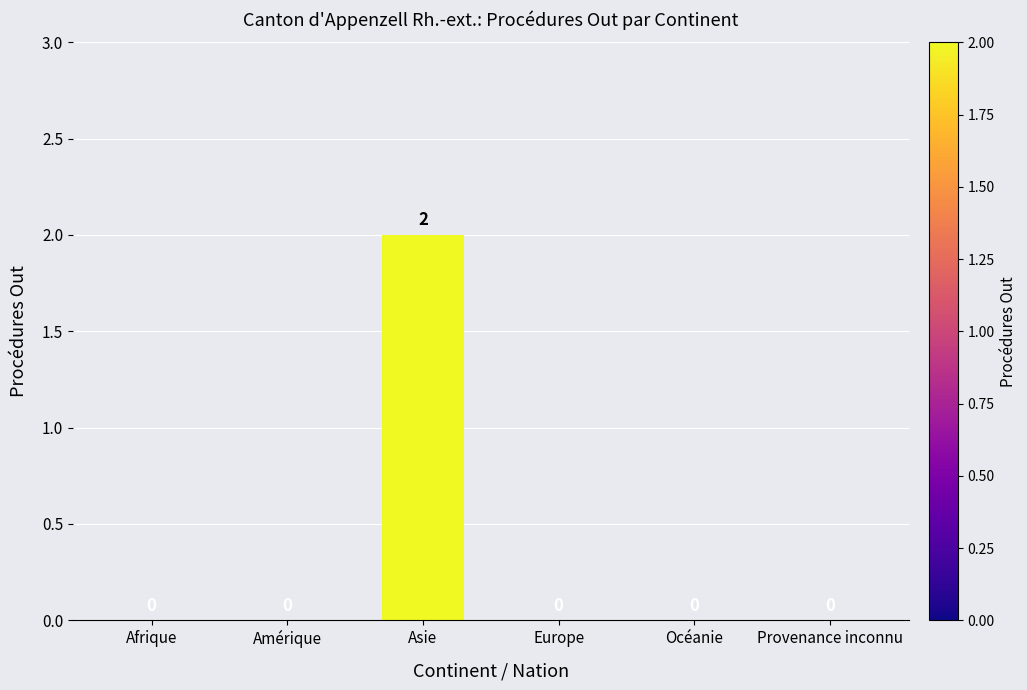

Reading right to left, what are all the values shown in this chart?

Provenance inconnu=0	Océanie=0	Europe=0	Asie=2	Amérique=0	Afrique=0